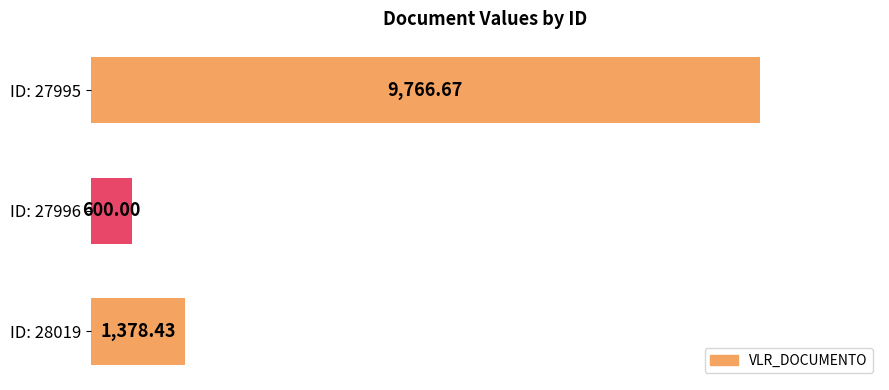

How many bars are there in total?

3